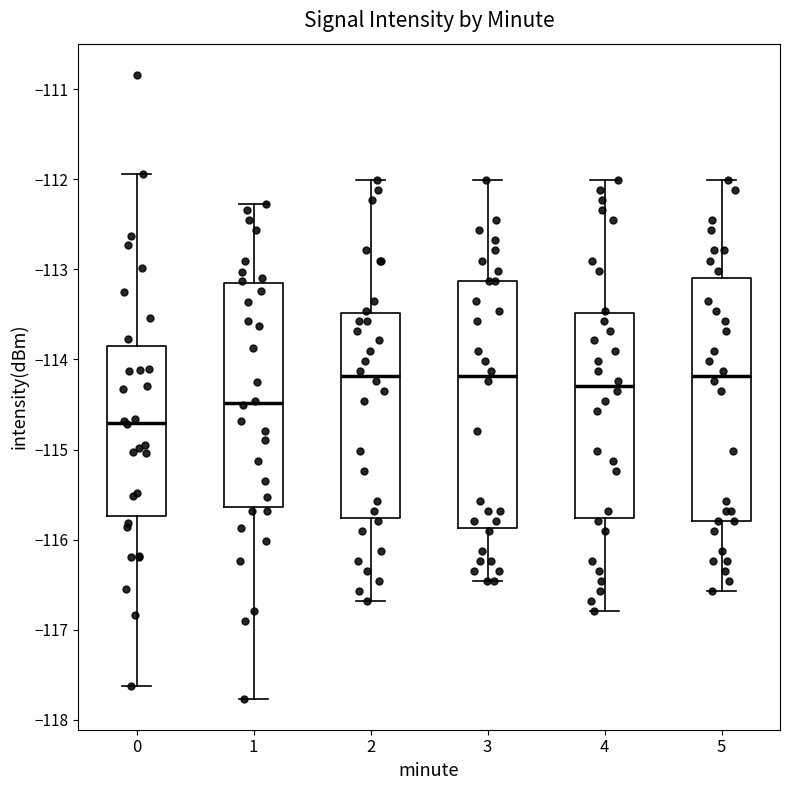

Where is the upper edge of the box at x = 5 on the y-axis? The values are not printed on the chart, so give them approximately, as read against the axis.

-113.1